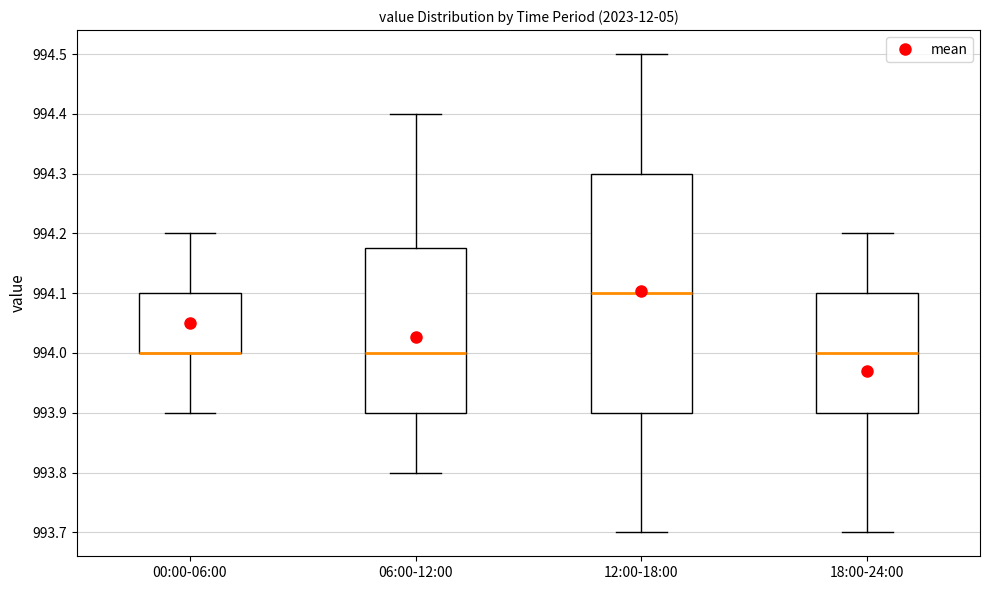

Reading left to right, read every box against the y-axis: the position of its median line, the range the box covers, and the ends of its whiskers. The values are not printed on the chart, so give them approximately, as read against the axis.

00:00-06:00: median 994.00 (drawn on the box's lower edge), box 994.00 to 994.10, whiskers 993.90 to 994.20
06:00-12:00: median 994.00, box 993.90 to 994.18, whiskers 993.80 to 994.40
12:00-18:00: median 994.10, box 993.90 to 994.30, whiskers 993.70 to 994.50
18:00-24:00: median 994.00, box 993.90 to 994.10, whiskers 993.70 to 994.20